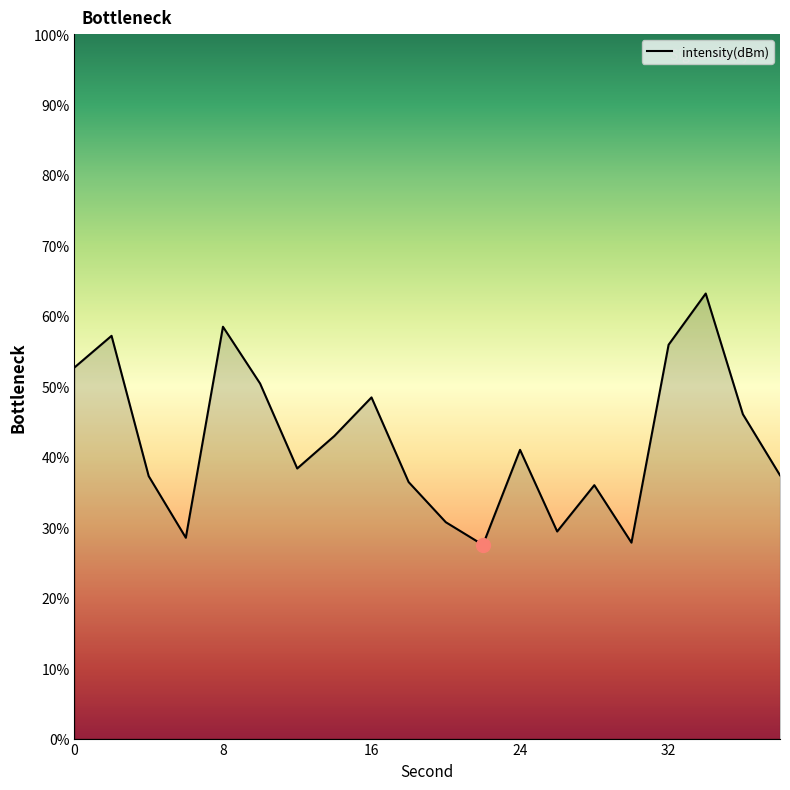

What is the minimum value shown in the chart?

27.5